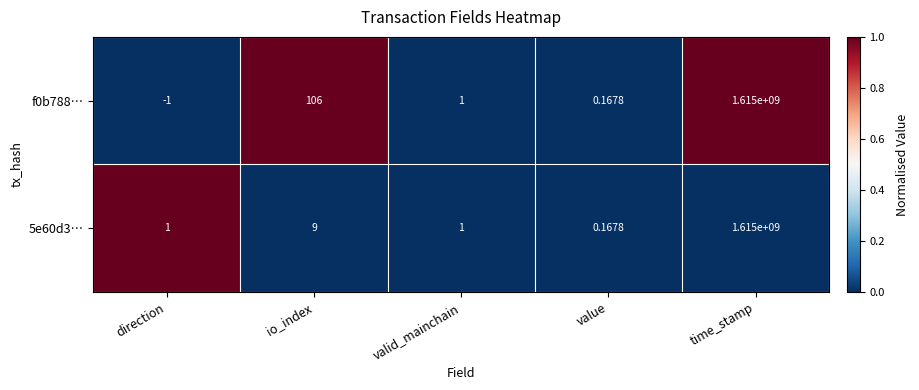

Which category has the lowest value across all series?

direction